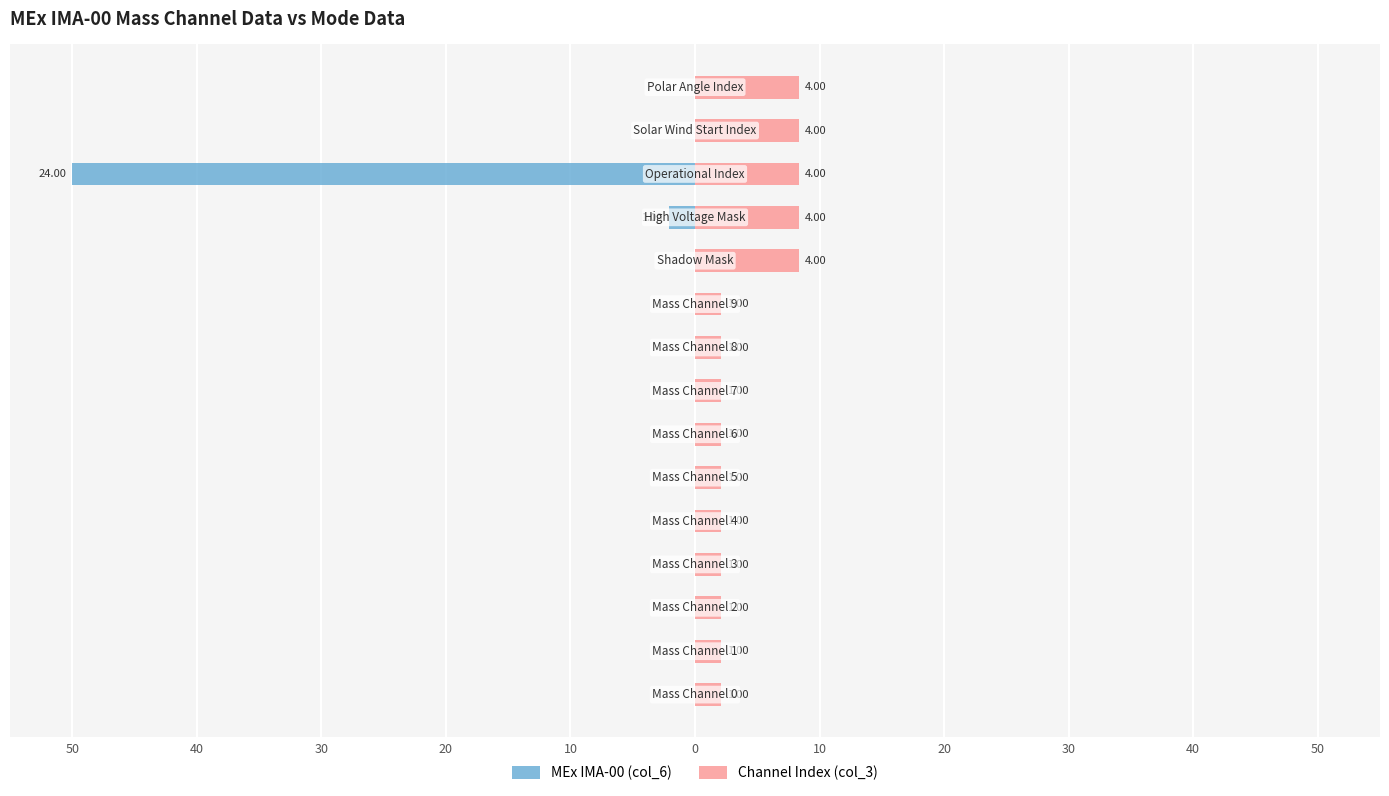

How many negative values does the MEx IMA-00 (col_6) series have?

2